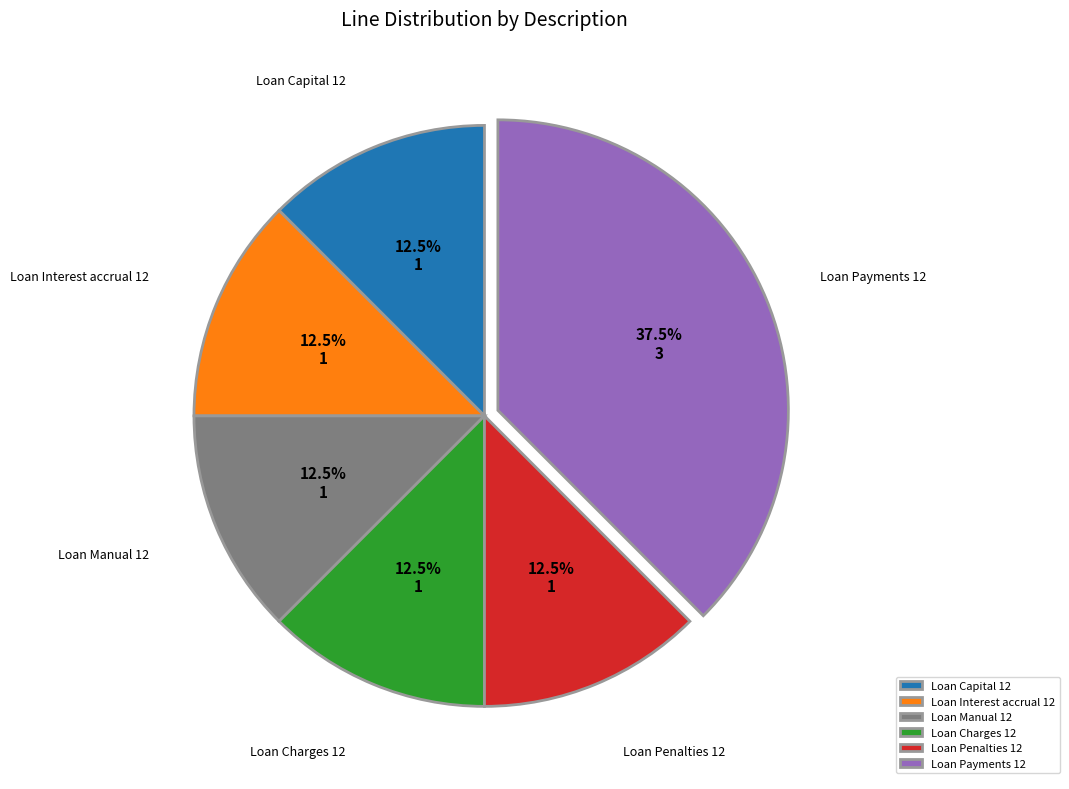

True or false: Loan Interest accrual 12 accounts for 27% of the total.

False